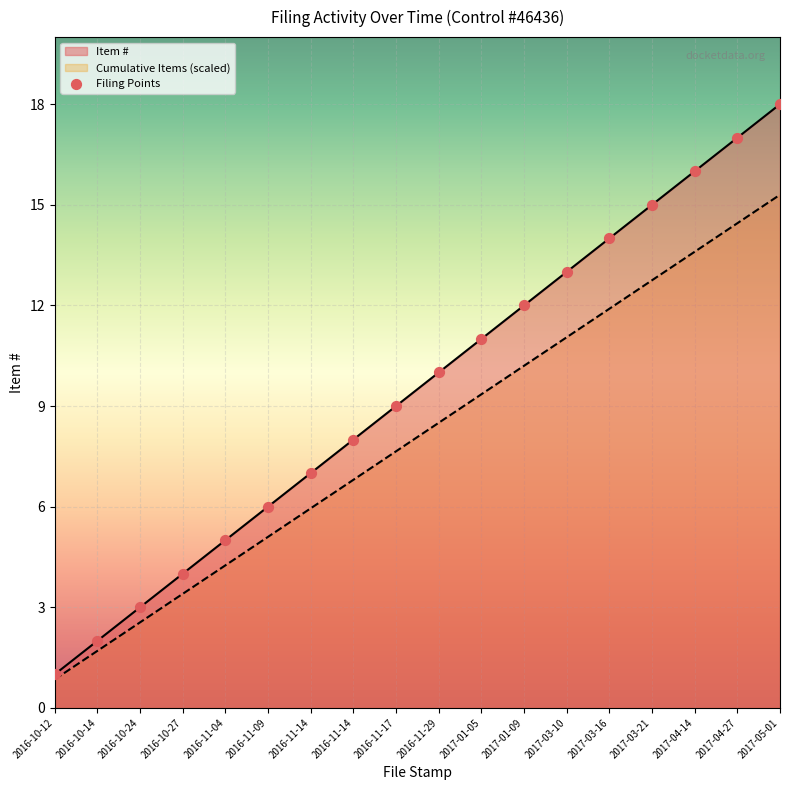

What is the change in value from 2016-11-14 to 2017-05-01?

+11